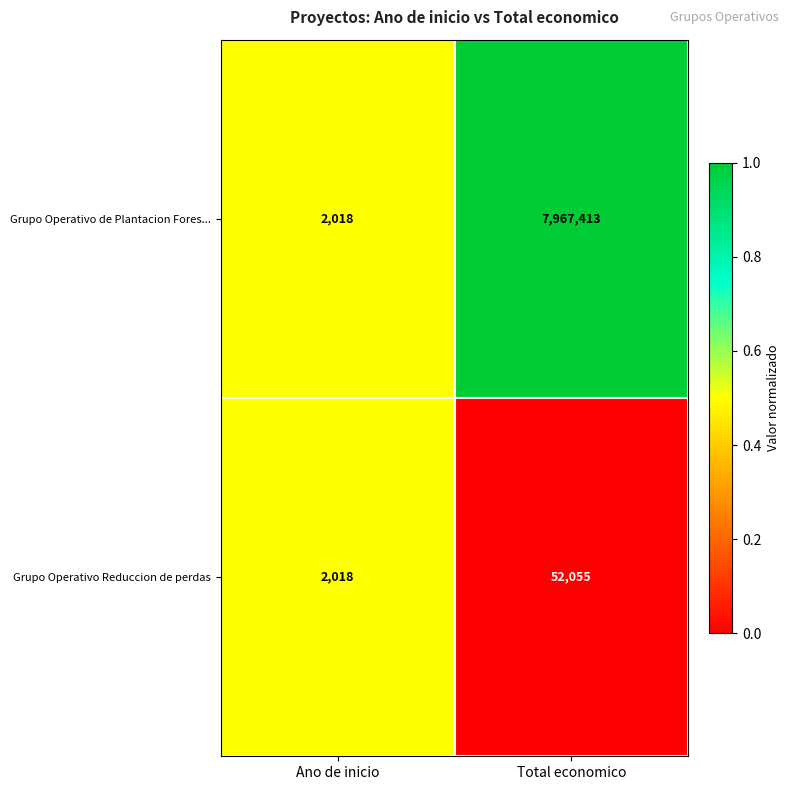

Which series has the largest total across all categories?

Grupo Operativo de Plantacion Fores...